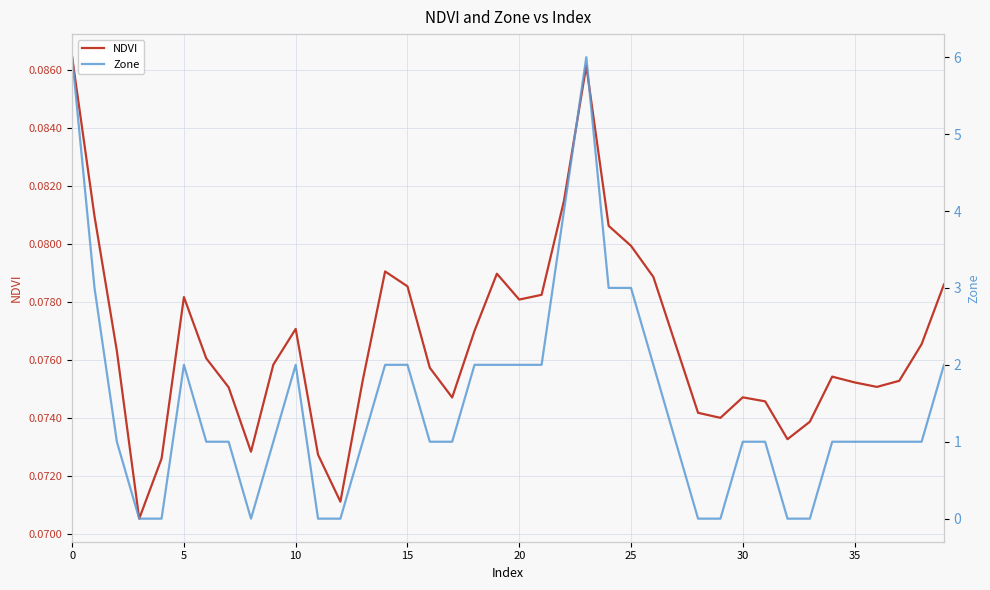

Reading left to right, transcribe all the data shown in this chart.

NDVI: 0.1	0.1	0.1	0.1	0.1	0.1	0.1	0.1	0.1	0.1	0.1	0.1	0.1	0.1	0.1	0.1	0.1	0.1	0.1	0.1	0.1	0.1	0.1	0.1	0.1	0.1	0.1	0.1	0.1	0.1	0.1	0.1	0.1	0.1	0.1	0.1	0.1	0.1	0.1	0.1
Zone: 6.0	3.0	1.0	0.0	0.0	2.0	1.0	1.0	0.0	1.0	2.0	0.0	0.0	1.0	2.0	2.0	1.0	1.0	2.0	2.0	2.0	2.0	4.0	6.0	3.0	3.0	2.0	1.0	0.0	0.0	1.0	1.0	0.0	0.0	1.0	1.0	1.0	1.0	1.0	2.0